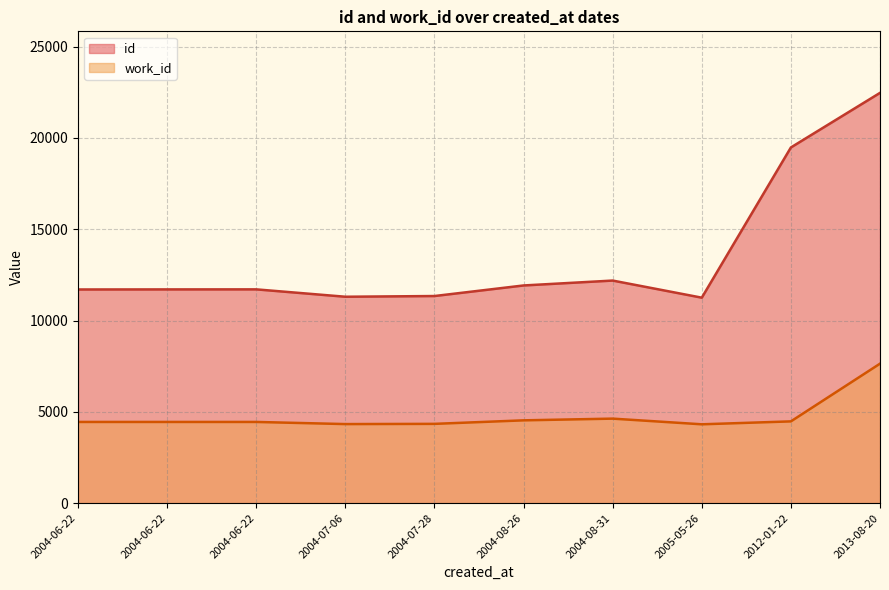

Which series has the largest total across all categories?

id